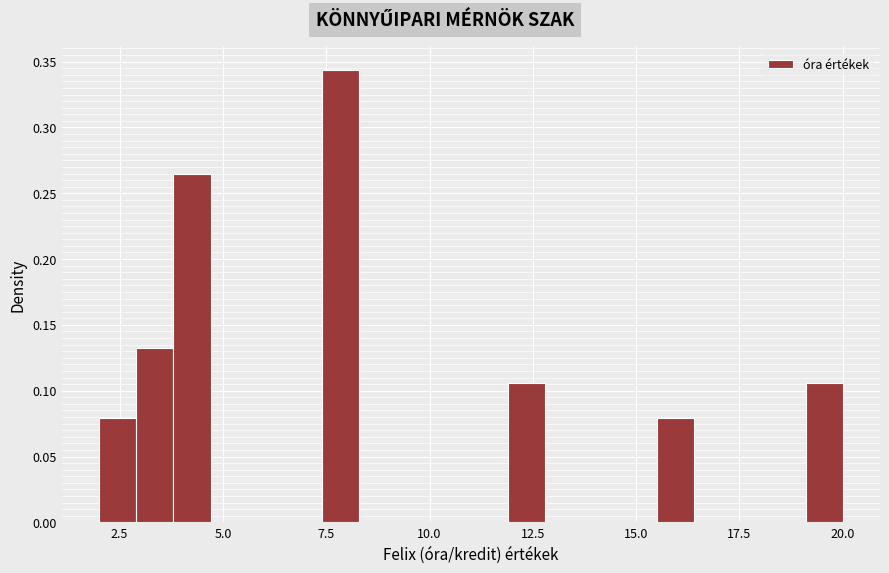

Around what value on the x-axis is the tallest bar? Give the approximate position of its centre, as read against the axis.

8.0